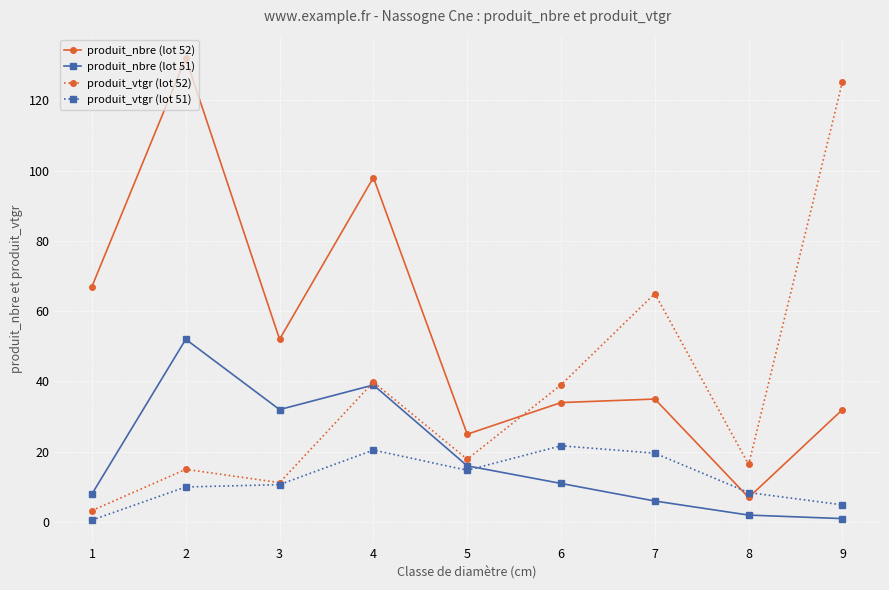

Does the chart have visible grid lines?

Yes